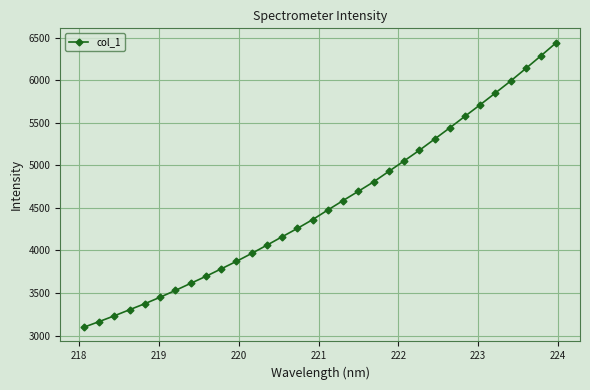

True or false: the data has more than 2 interior local peaks.

False